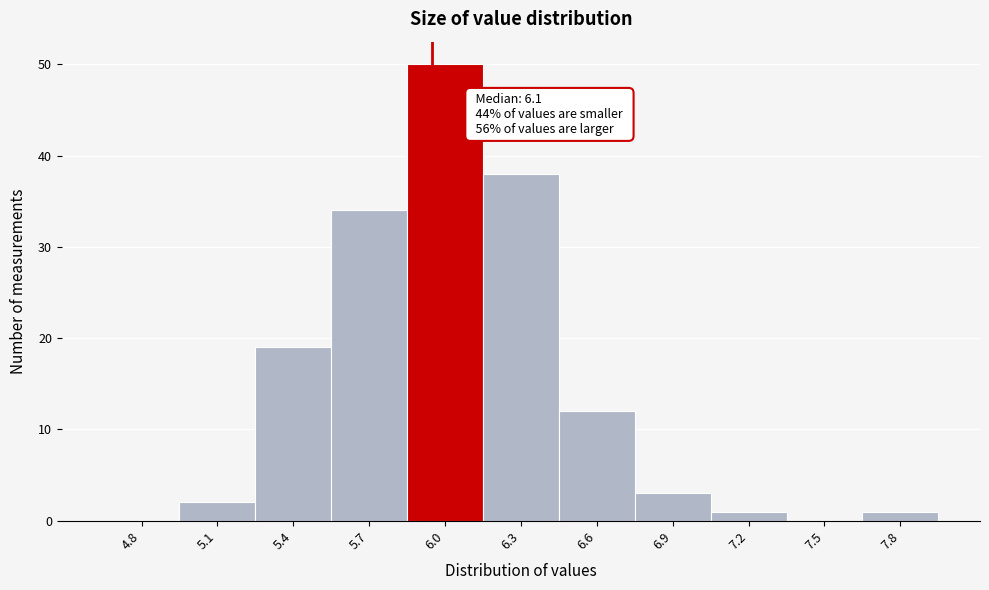

Reading right to left, what are all the values shown in this chart?

7.8=1	7.5=0	7.2=1	6.9=3	6.6=12	6.3=38	6.0=50	5.7=34	5.4=19	5.1=2	4.8=0